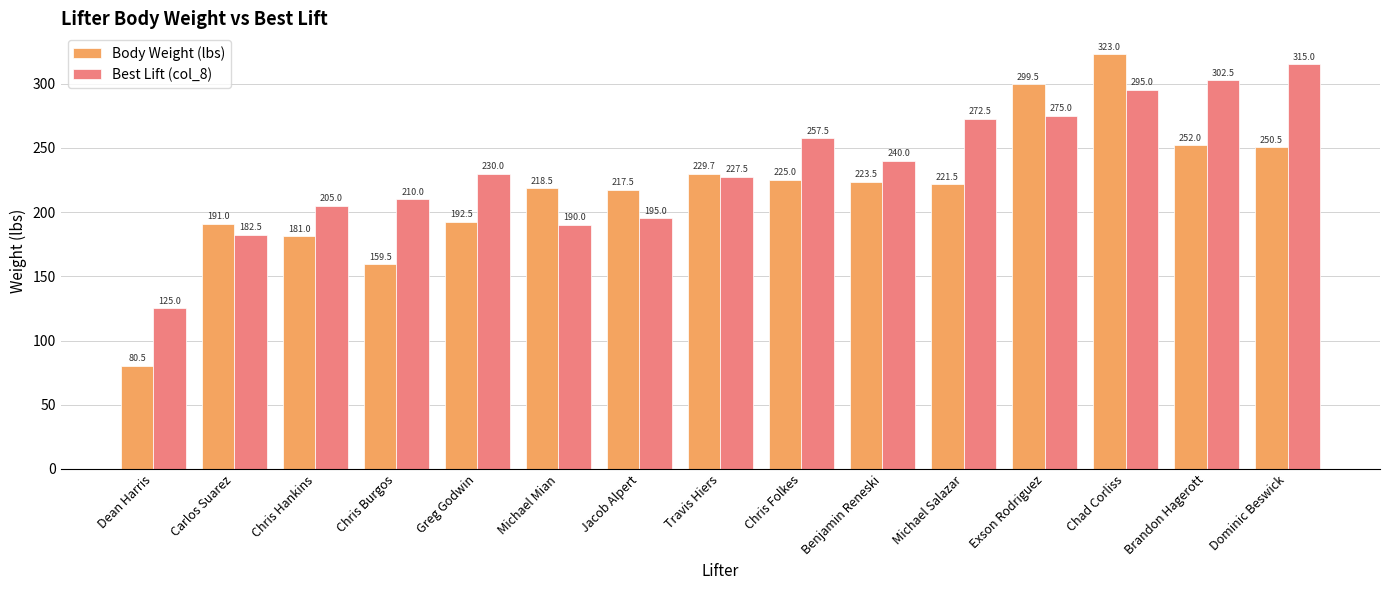

At how many categories does at least one series exceed 307?

2